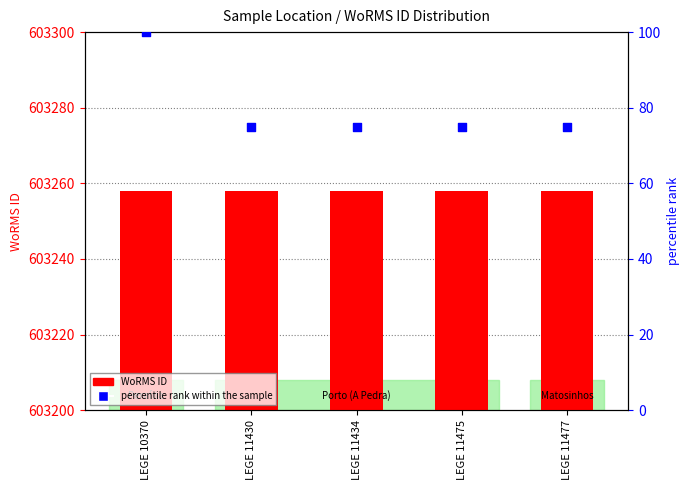

Is the value of percentile rank within the sample at LEGE 11434 greater than the value of WoRMS ID at LEGE 10370?

No